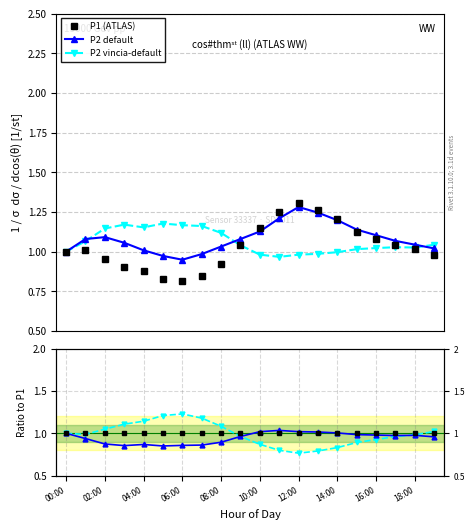

What is the minimum value for P1 (ATLAS)?

0.8